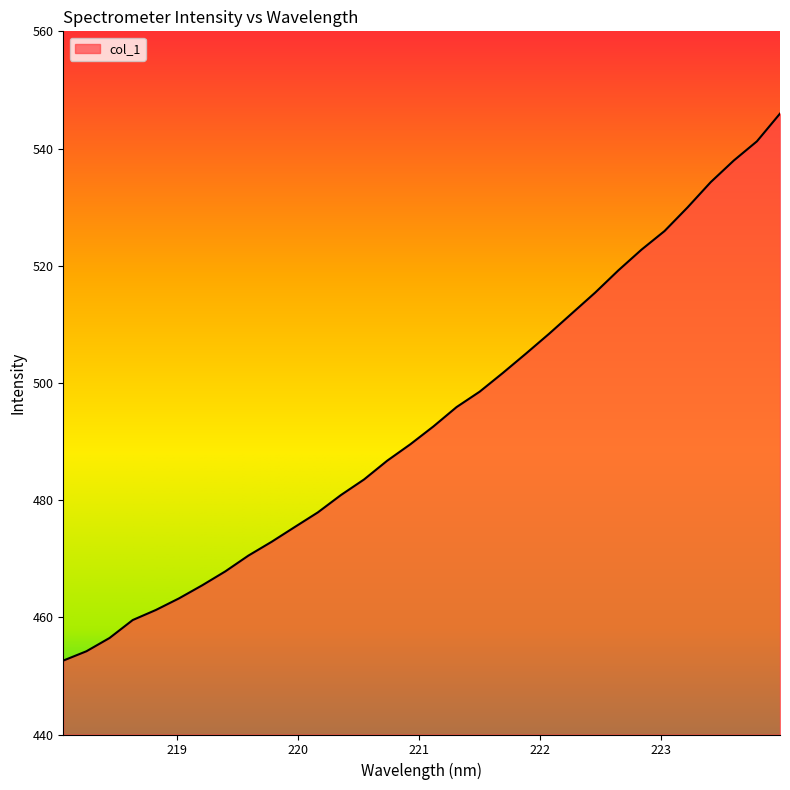

What is the difference between the maximum and minimum values?

93.3